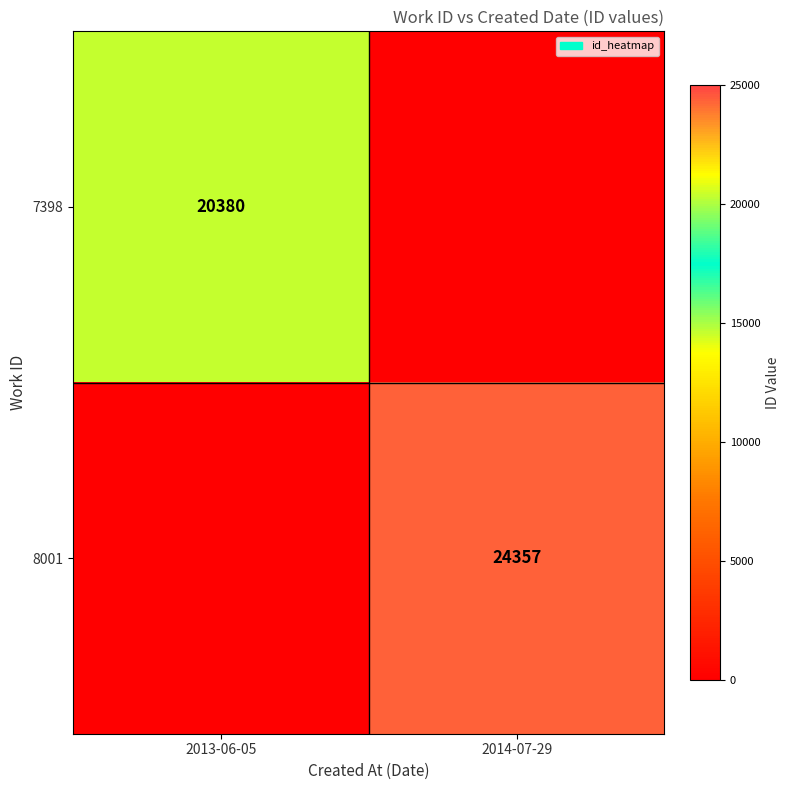

The 7398 series shows 4323 at 2013-06-05. True or false?

False